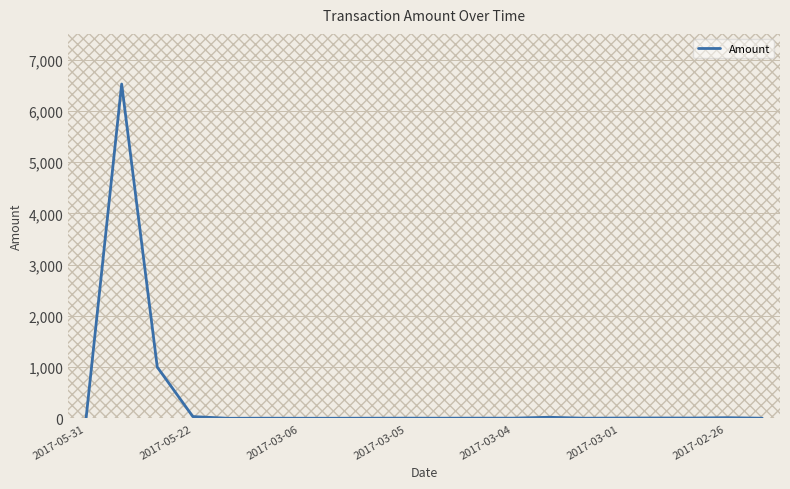

What is the maximum value for Amount?

6523.0